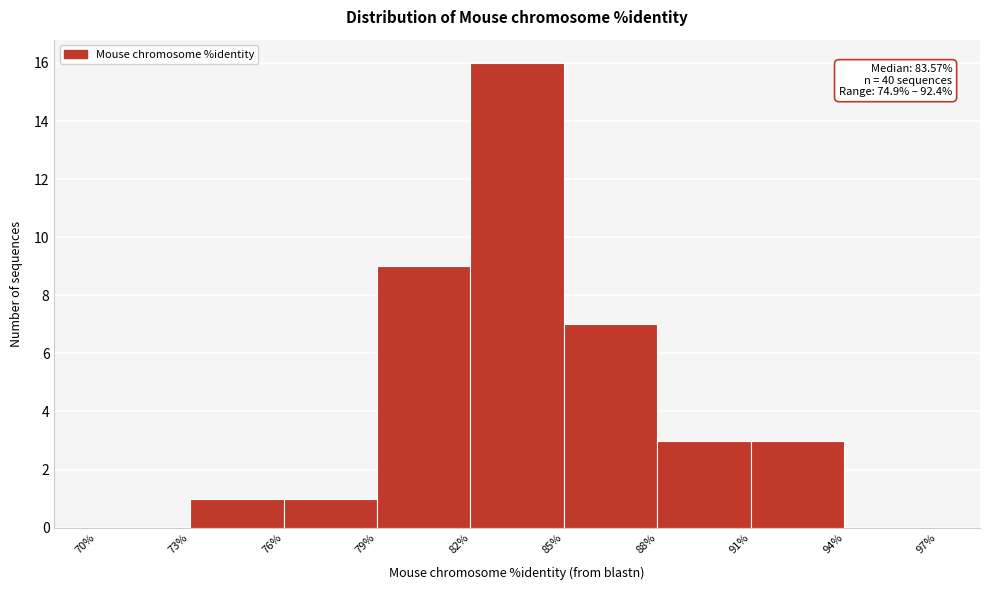

Over which range of the x-axis is the bar tallest?

82% to 85%